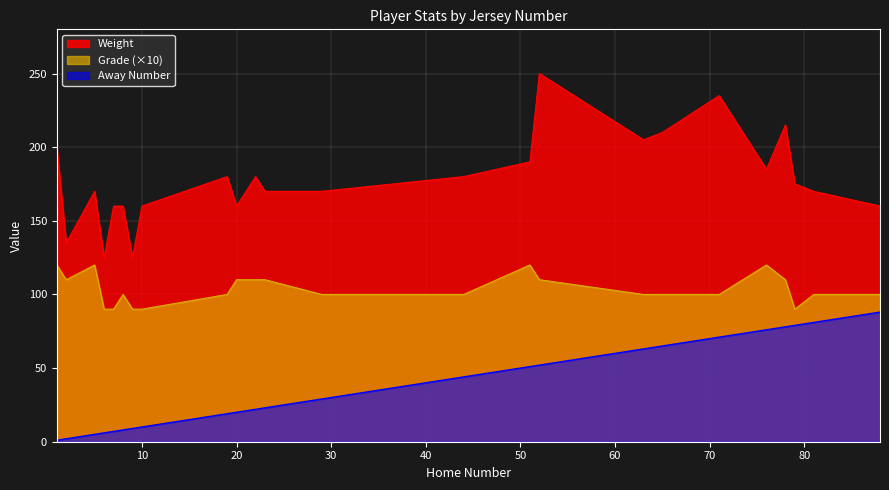

Does the chart display data point markers on the line(s)?

No